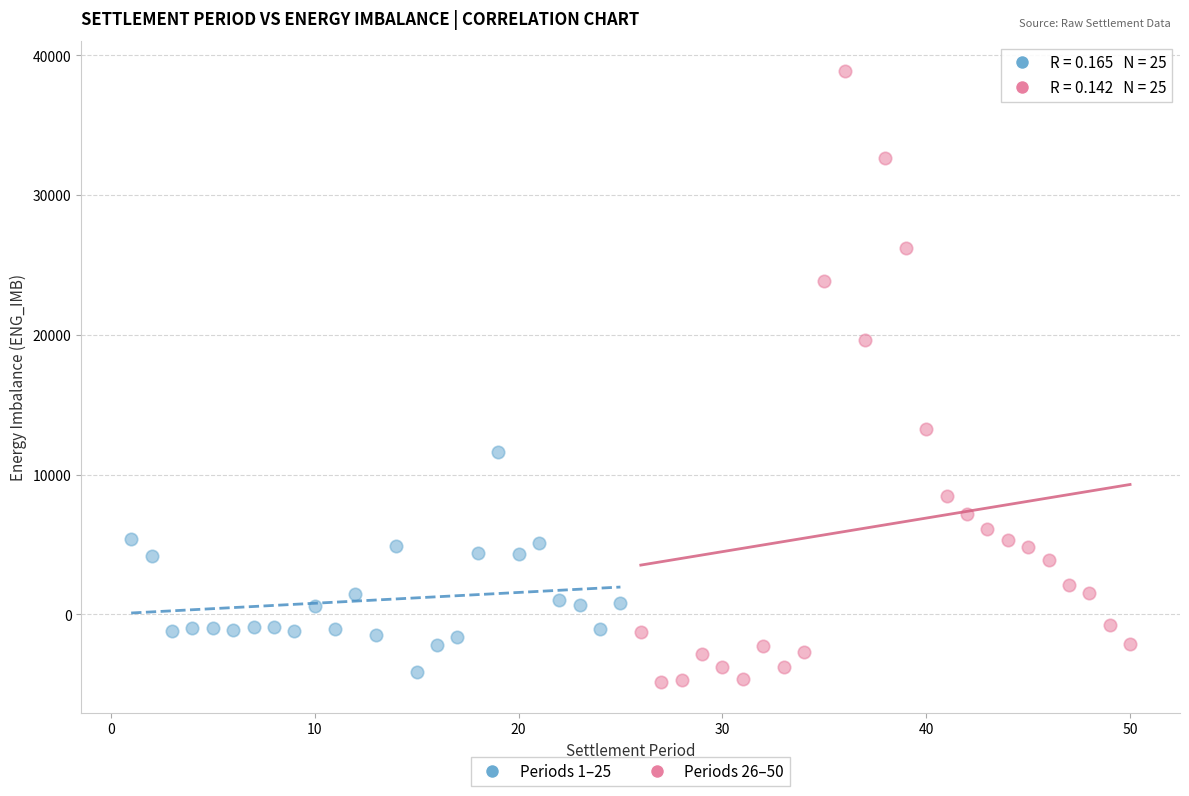

Which series contains the highest Y value?

Periods 26–50